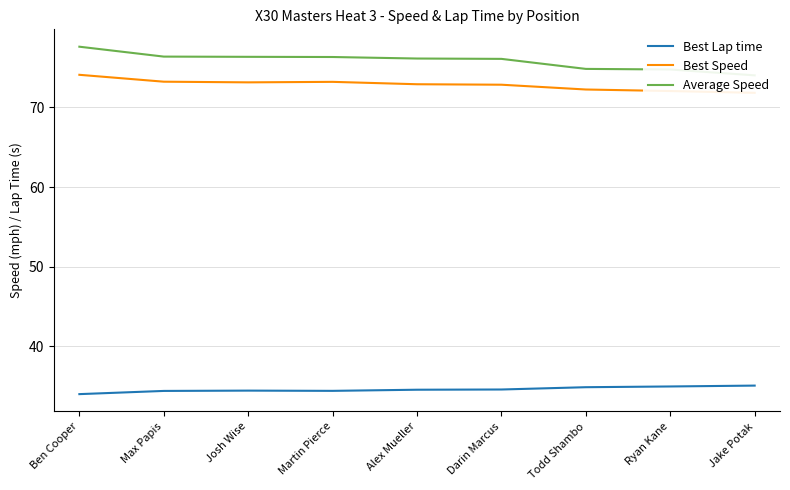

What is the label of the 5th point from the right?

Alex Mueller